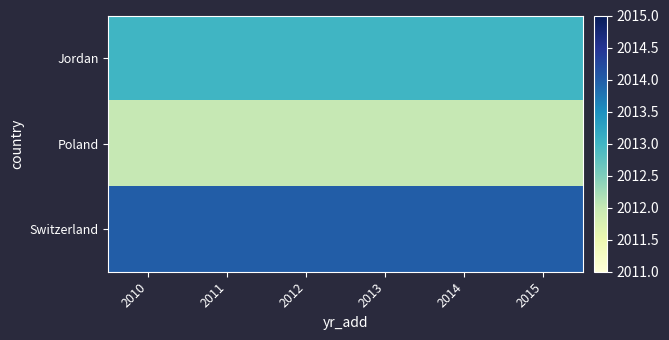

What is the greatest value displayed?

2014